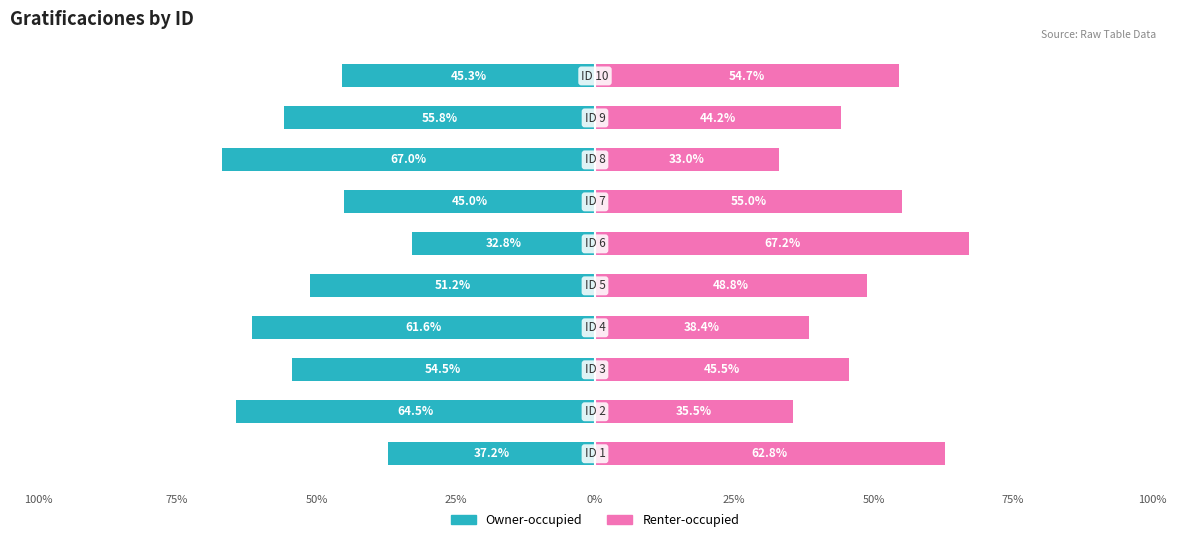

How many distinct data groups are displayed?

2